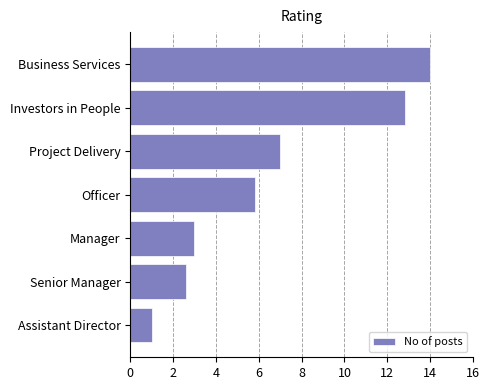

What is the greatest value displayed?

14.0